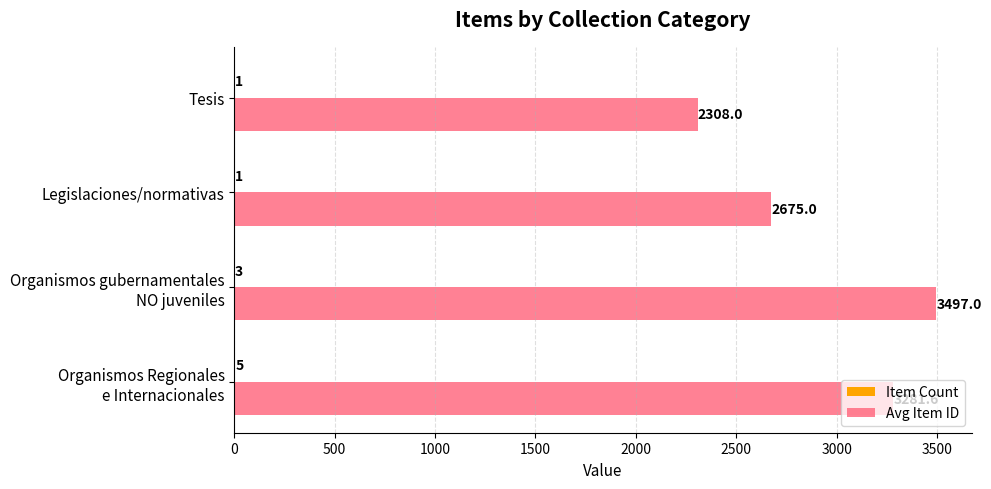

At which label is Avg Item ID closest to 2902?

Legislaciones/normativas